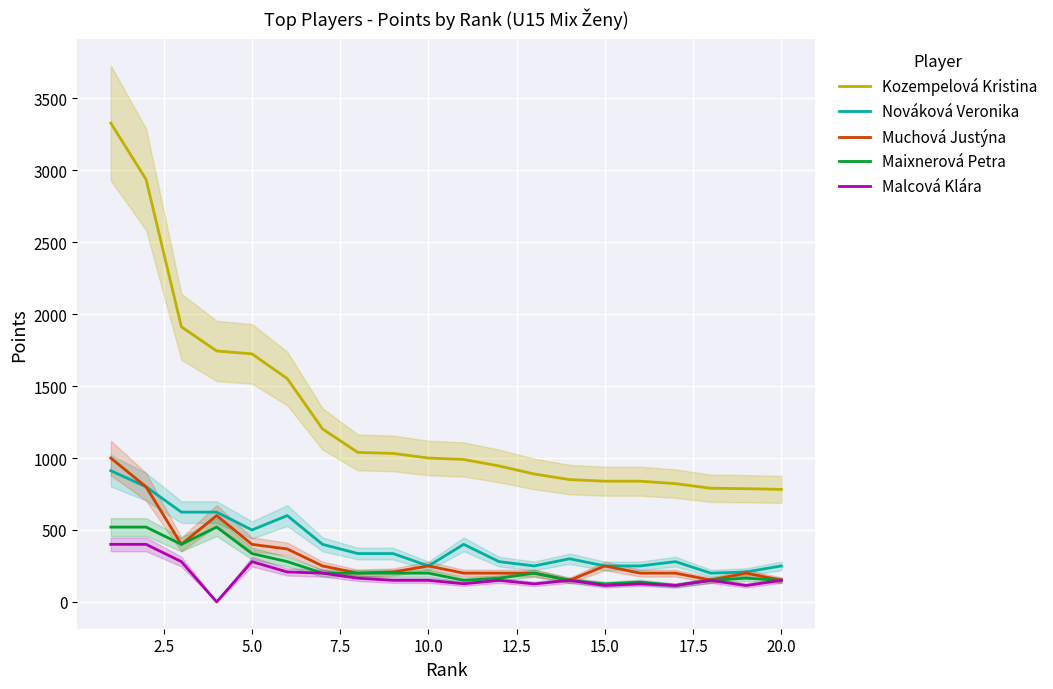

What are all the series names shown in the legend?

Kozempelová Kristina, Nováková Veronika, Muchová Justýna, Maixnerová Petra, Malcová Klára